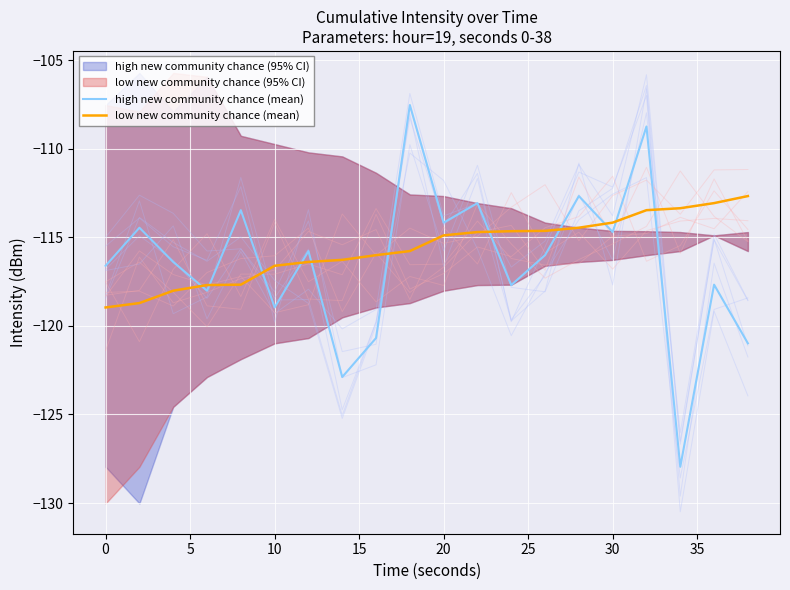

At 10, list the series in order from largest to smallest.

low new community chance (mean), high new community chance (mean)